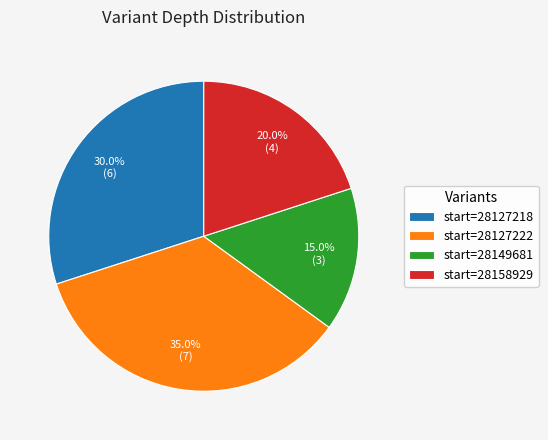

Which slice is the smallest?

start=28149681